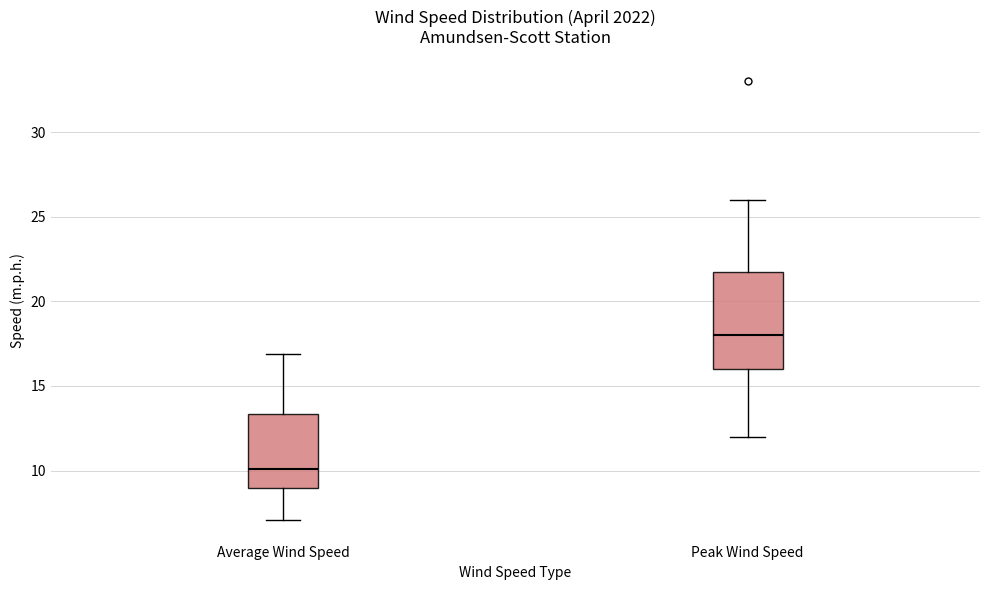

Which box's median line is the highest?

Peak Wind Speed